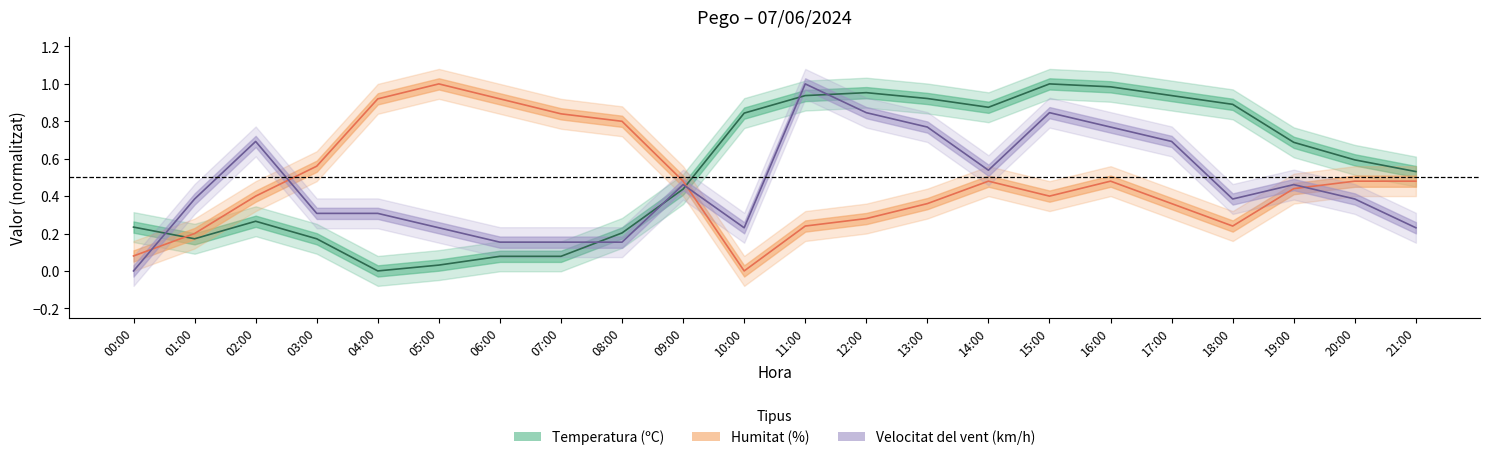

Which series has the largest total across all categories?

Temperatura (ºC)